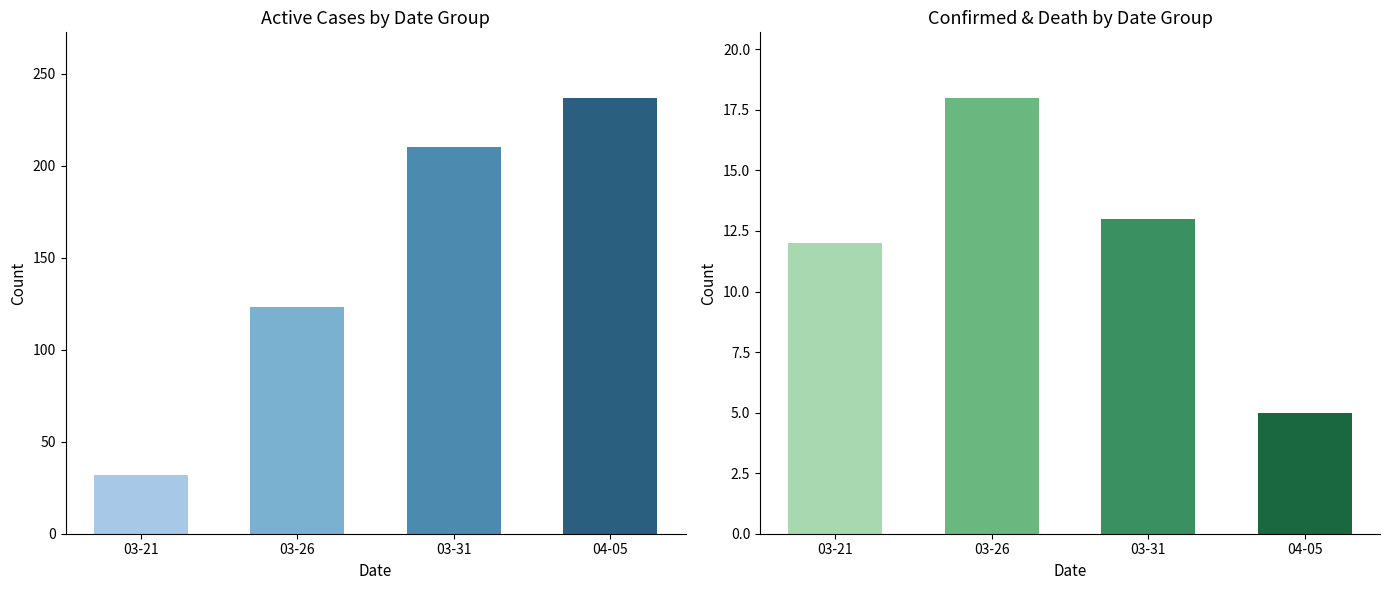

What is the average value of the Active series?

150